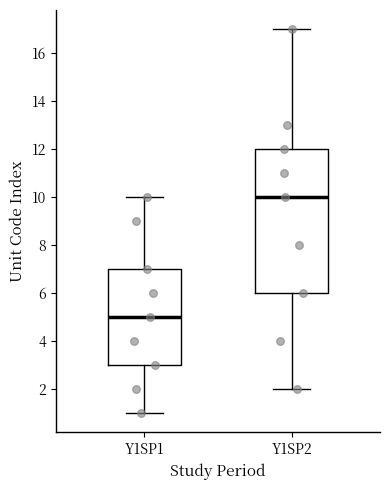

Which box has the lowest median line?

Y1SP1